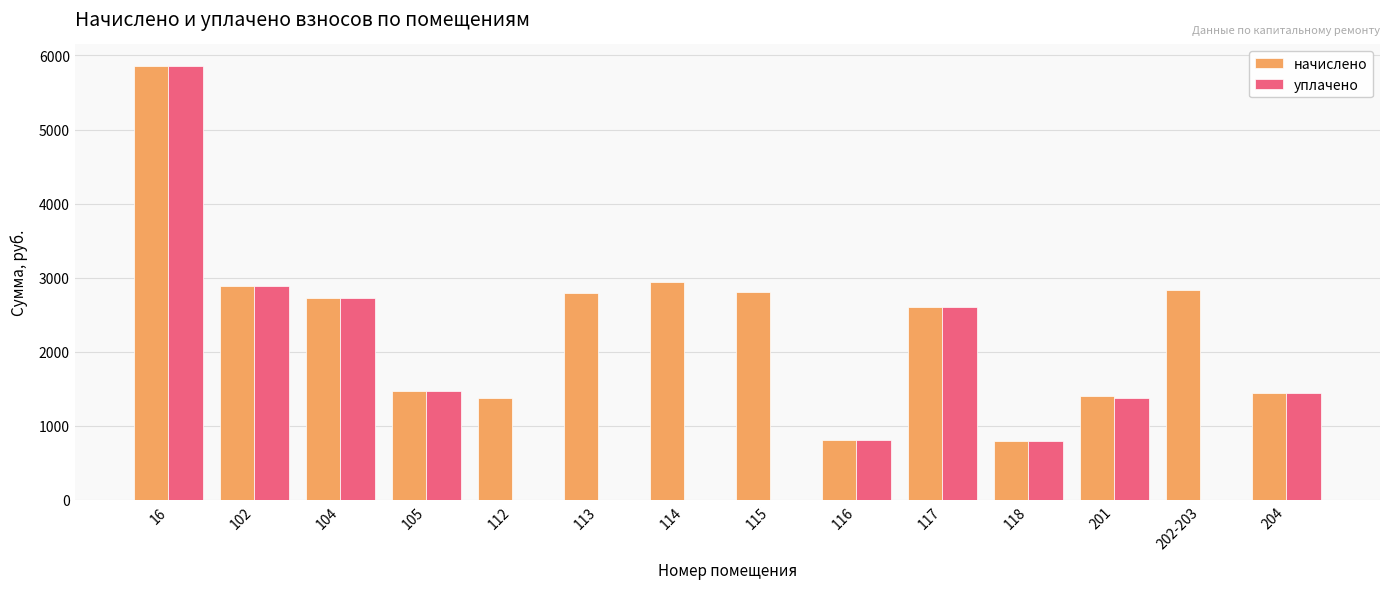

At which category is the sum across all series the highest?

16